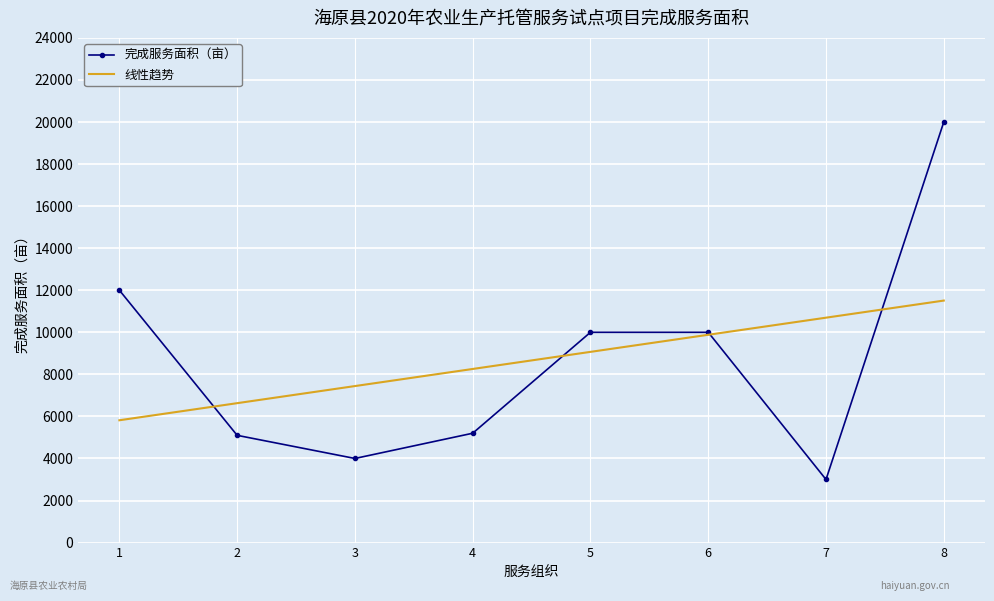

Reading left to right, list all the values displayed in this chart.

完成服务面积（亩）: 12000.0	5100.0	4000.0	5200.0	10000.0	10000.0	3000.0	20000.0
线性趋势: 5816.7	6629.8	7442.9	8256.0	9069.0	9882.1	10695.2	11508.3